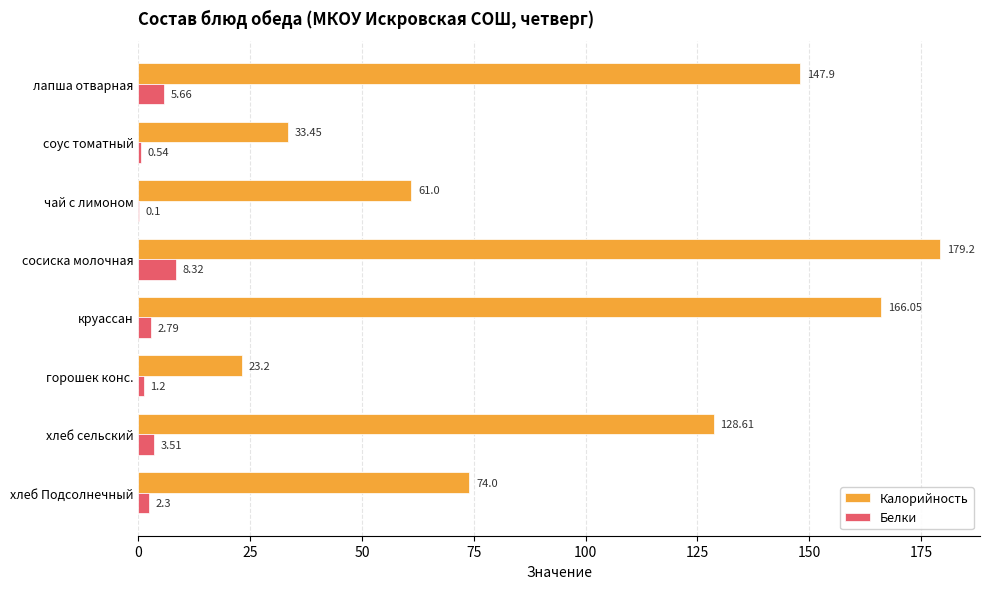

What is the sum of the Калорийность values at хлеб сельский and лапша отварная?

276.5